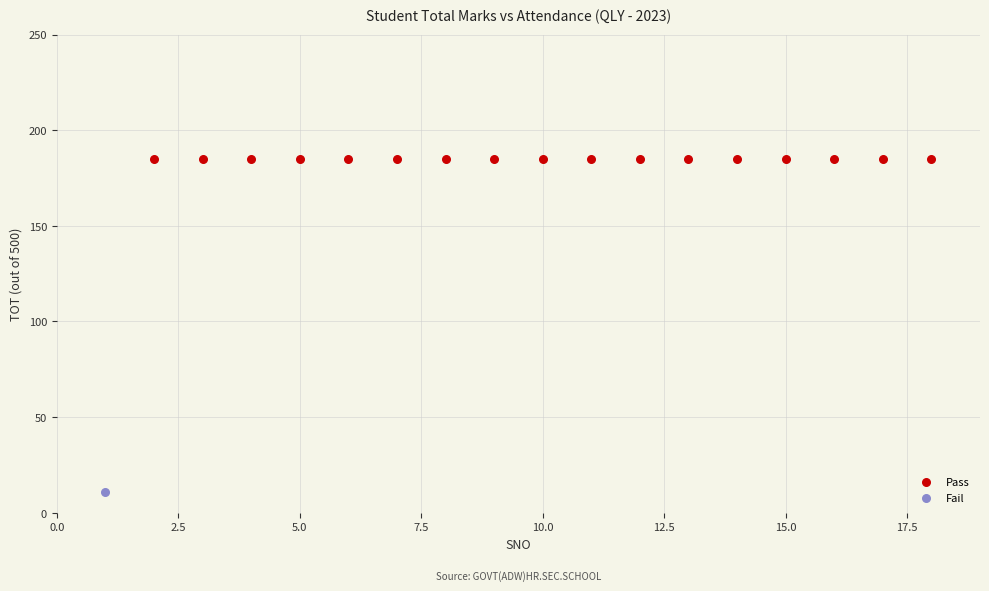

Which series contains the highest Y value?

Pass